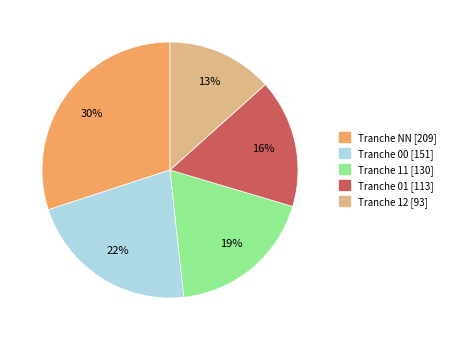

Count the number of slices in the pie.

5